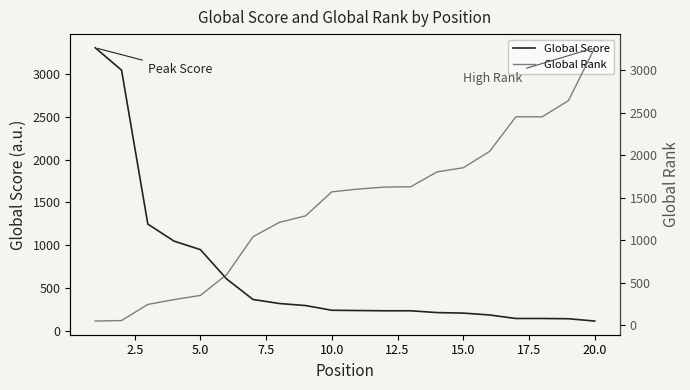

What is the maximum value for Global Score?

3305